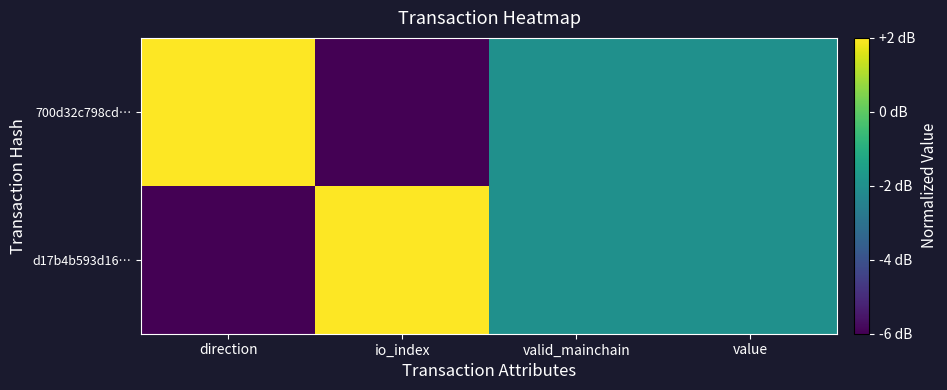

At which category does the chart reach its minimum across all series?

direction